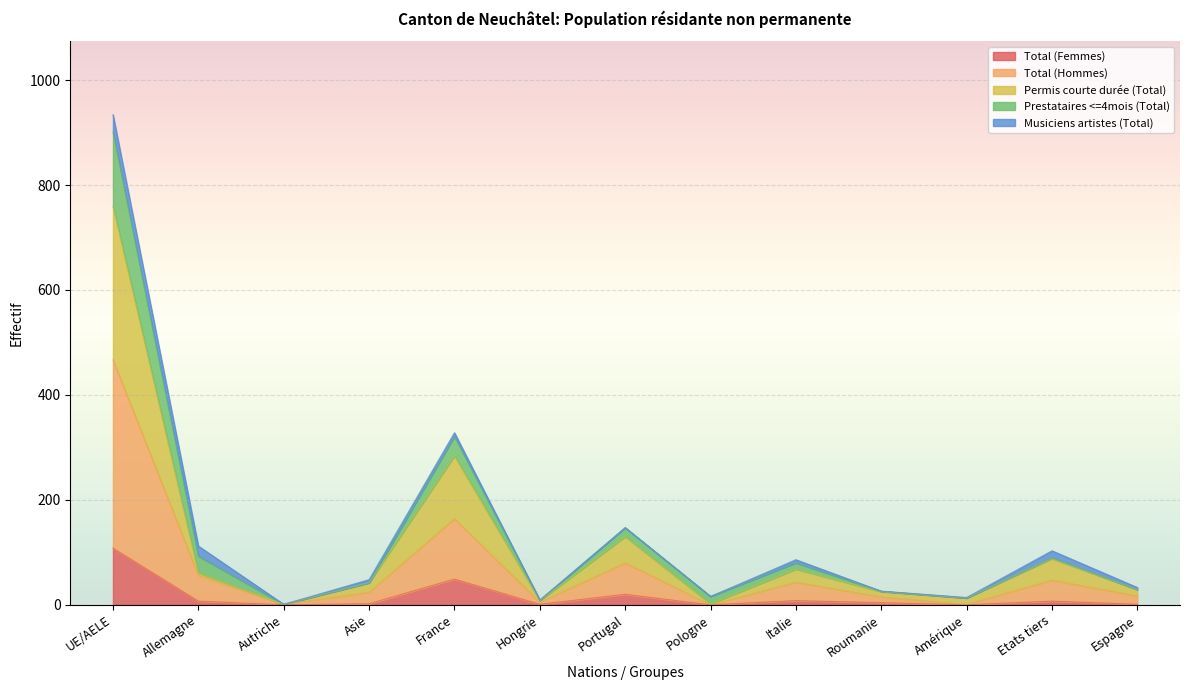

What is the sum of the Total (Femmes) values at Roumanie and Allemagne?

11